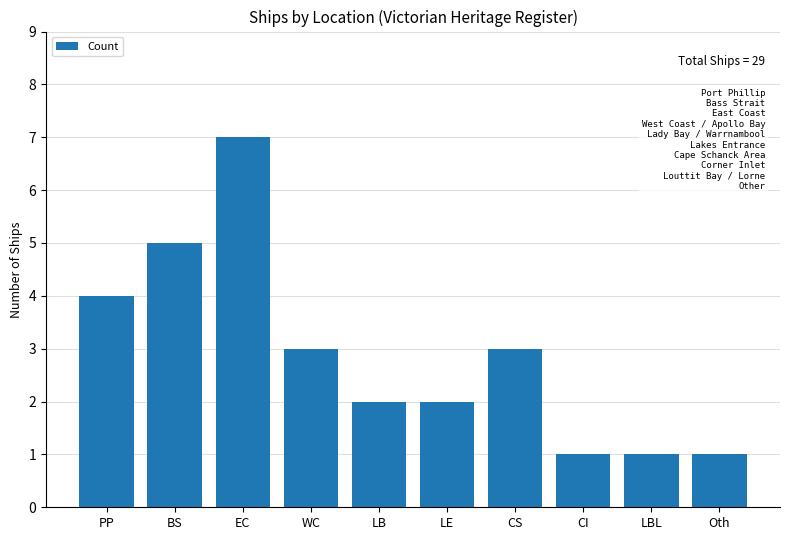

Reading right to left, list all the values displayed in this chart.

Oth=1	LBL=1	CI=1	CS=3	LE=2	LB=2	WC=3	EC=7	BS=5	PP=4